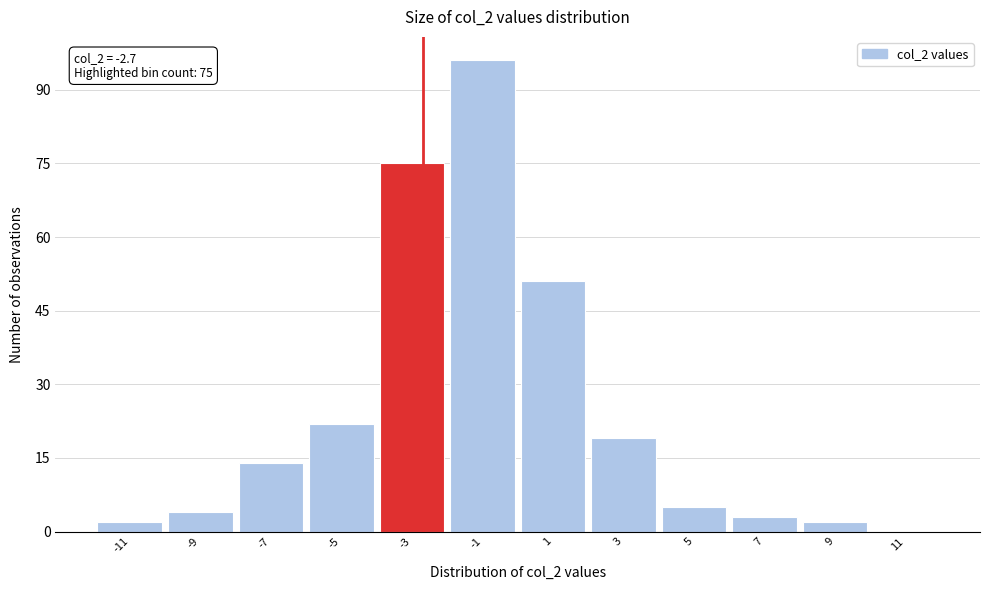

Over which range of the x-axis is the bar tallest?

-2 to 0